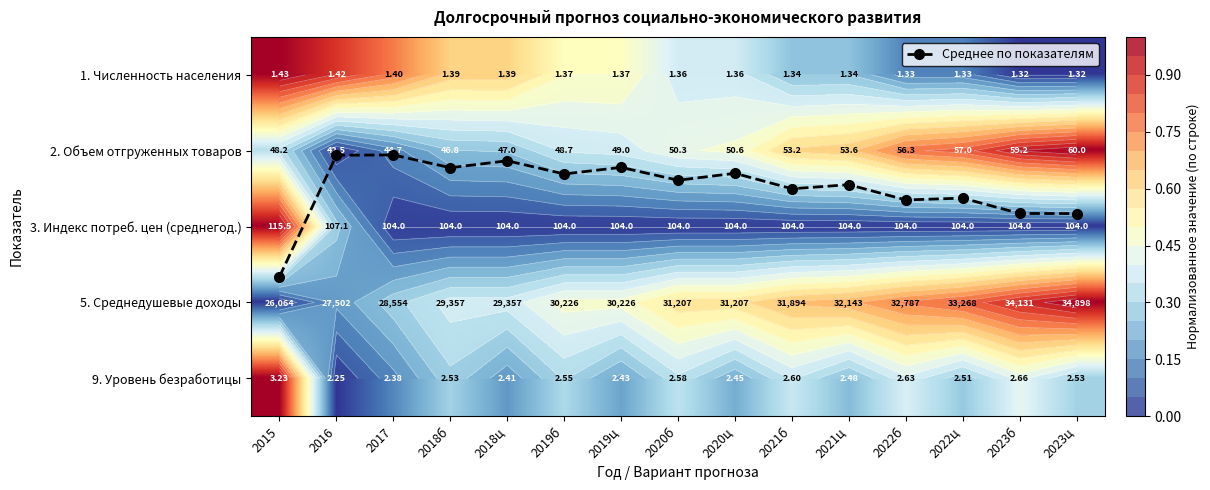

The 5. Среднедушевые доходы series shows 1.0 at 2021ц. True or false?

False